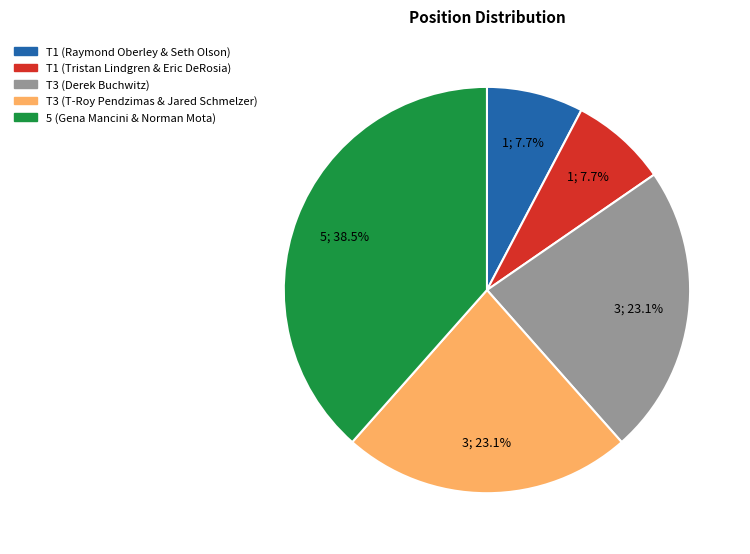

Which has a higher value, T1 (Raymond Oberley & Seth Olson) or T3 (Derek Buchwitz)?

T3 (Derek Buchwitz)